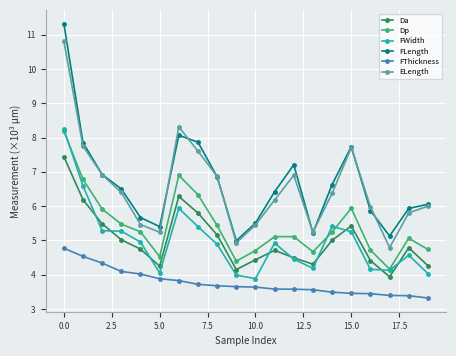

In ELength, how many points are lower than both neighbors (excluding endpoints)?

4